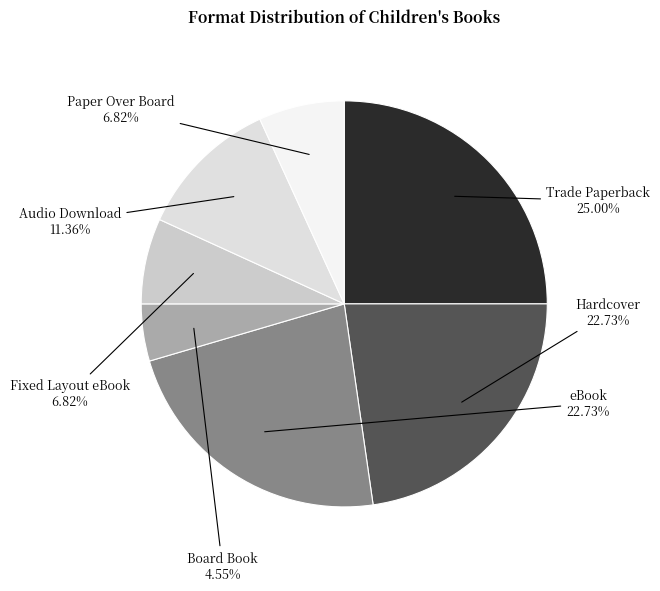

How much of the chart is everything except Hardcover?

77.3%